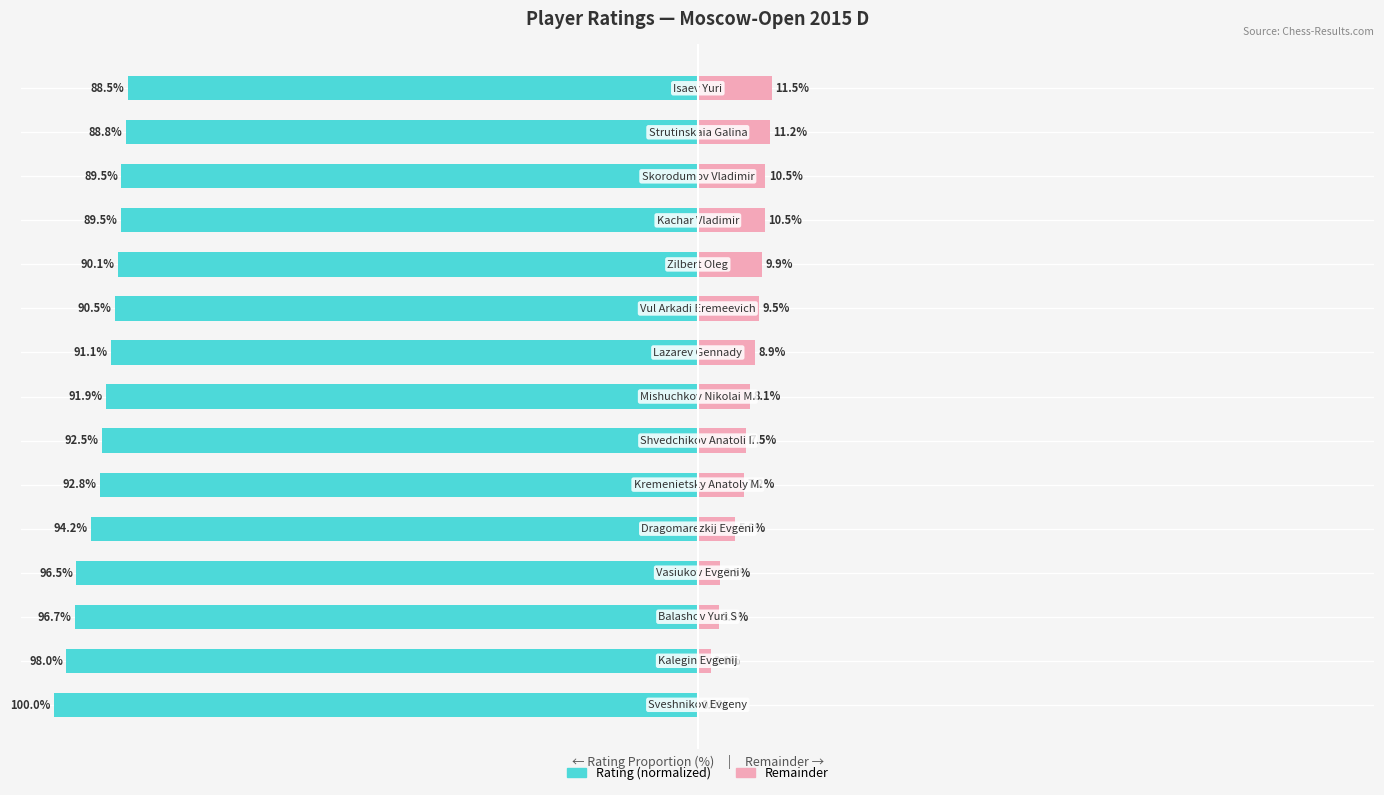

What is the total value across all series at 14?

-76.9